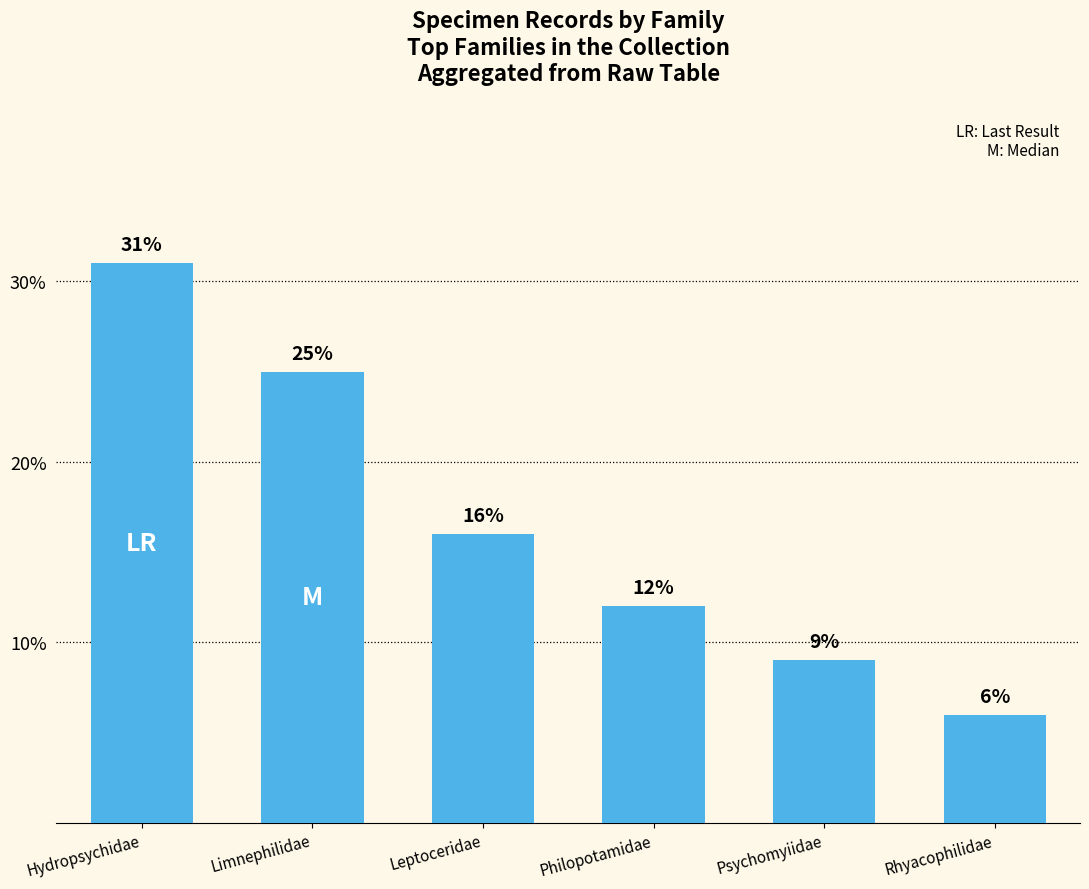

What is the change in value from Leptoceridae to Psychomyiidae?

-7